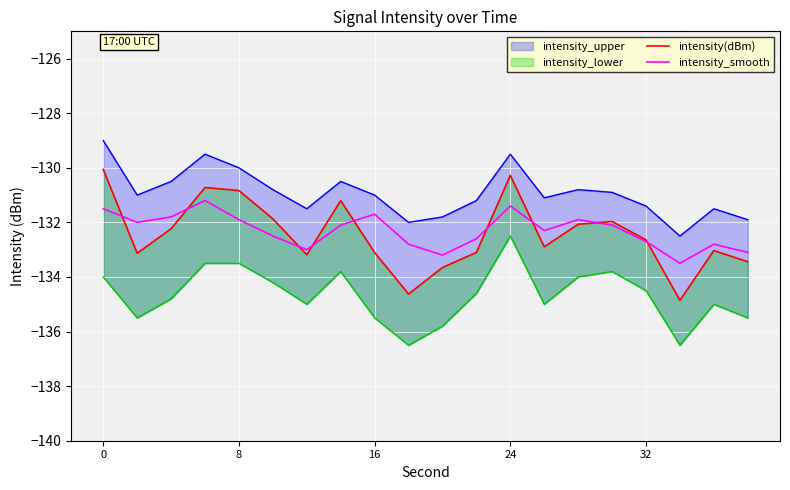

Is the value of intensity(dBm) at 32 greater than the value of intensity_smooth at 19?

Yes